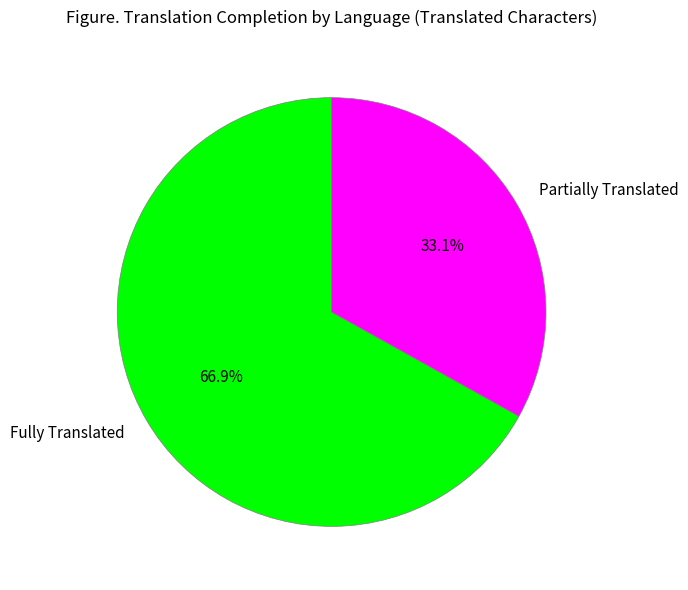

Which slice is the smallest?

Partially Translated